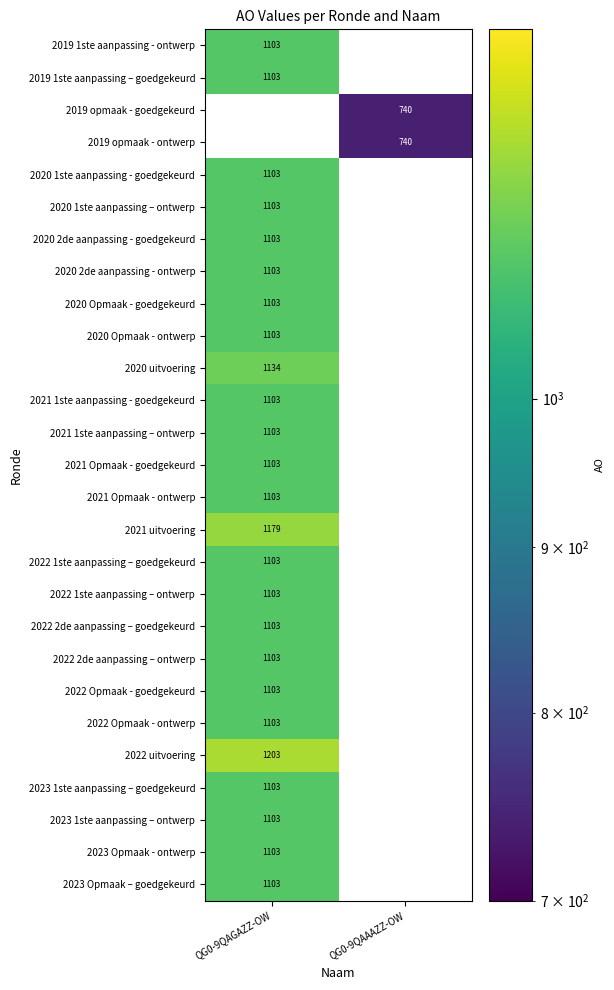

True or false: 2019 1ste aanpassing – goedgekeurd has a value of 584 at QG0-9QAGAZZ-OW.

False